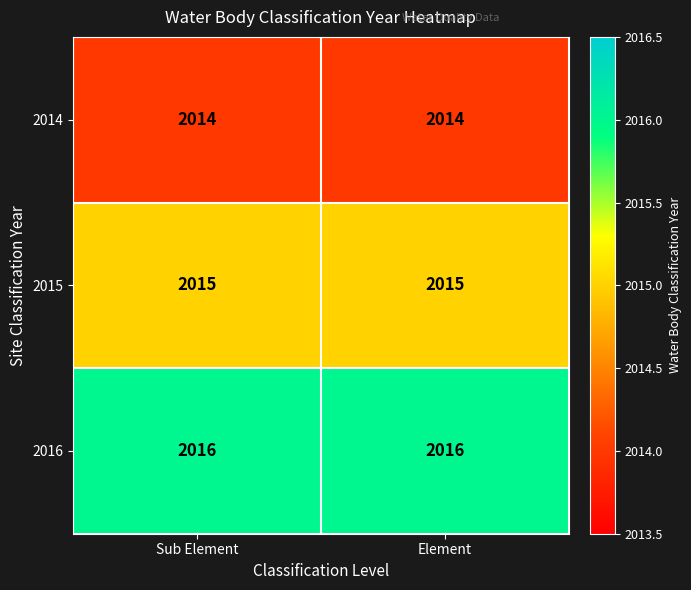

What is the minimum value shown in the chart?

2014